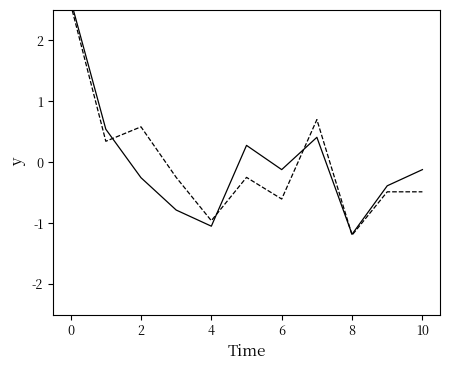

True or false: Runs has a value of 0.5 at 2.

True